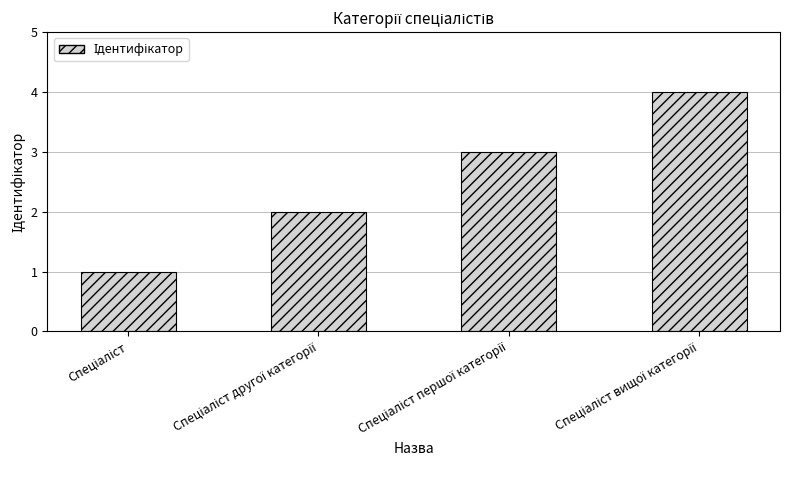

Does the chart contain stacked bars?

No